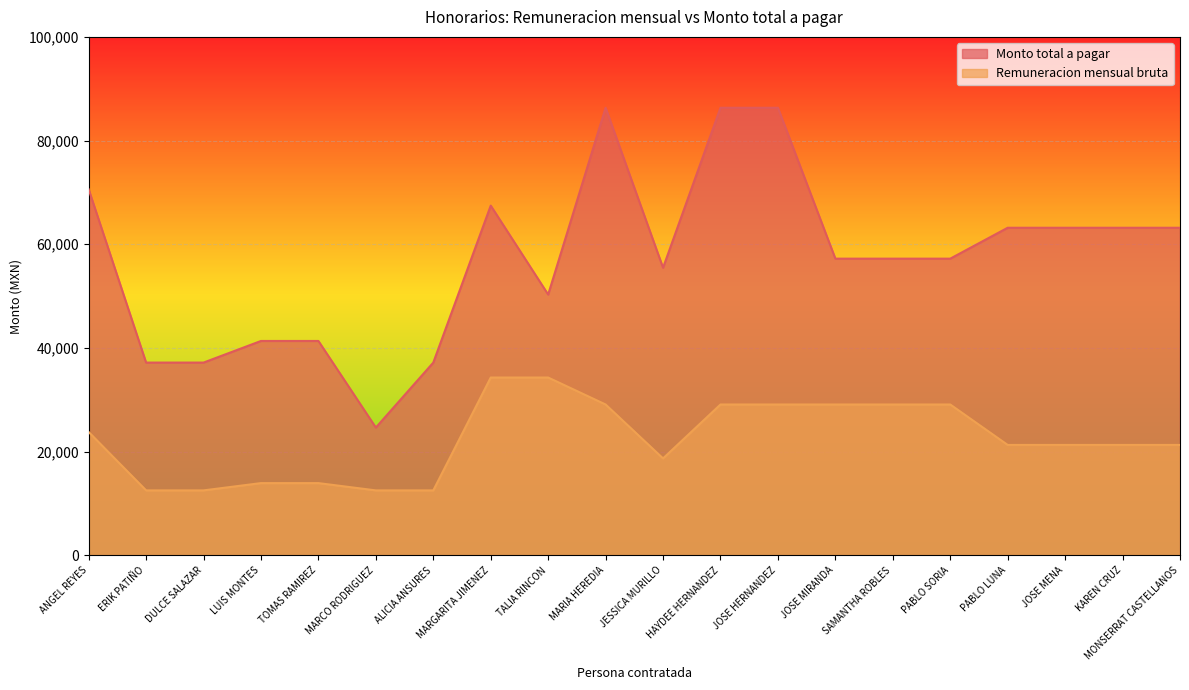

What position from the left is JESSICA MURILLO?

11